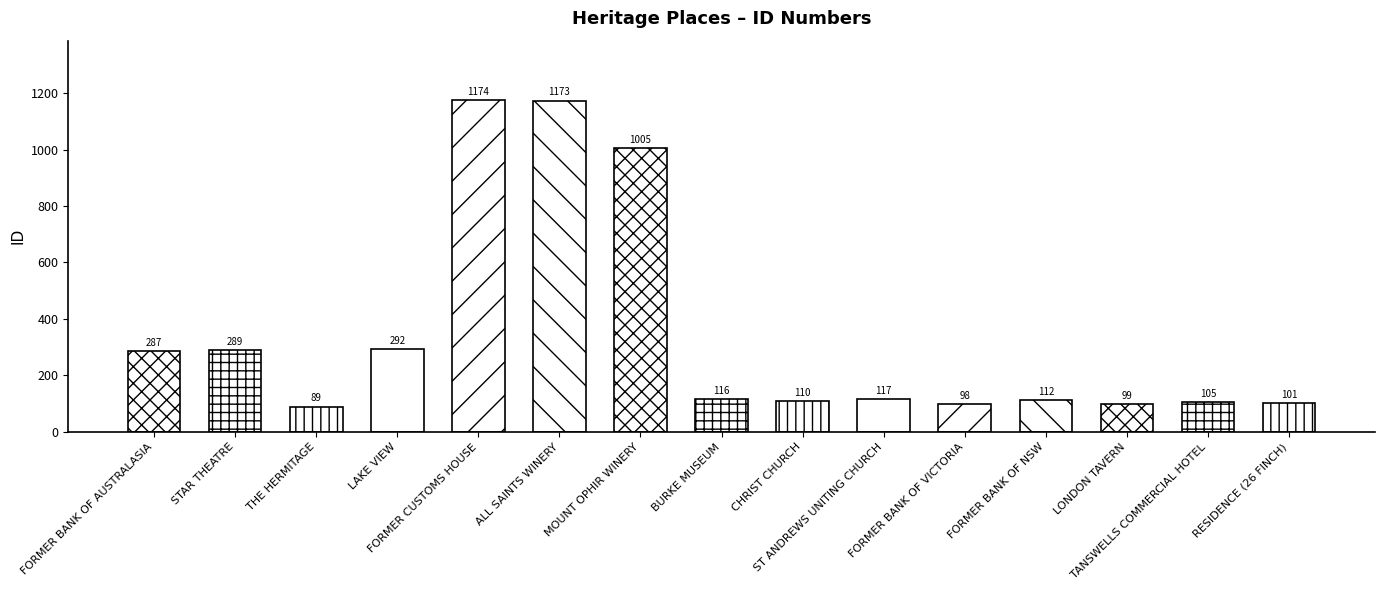

What is the sum of the values at FORMER BANK OF AUSTRALASIA and ST ANDREWS UNITING CHURCH?

404